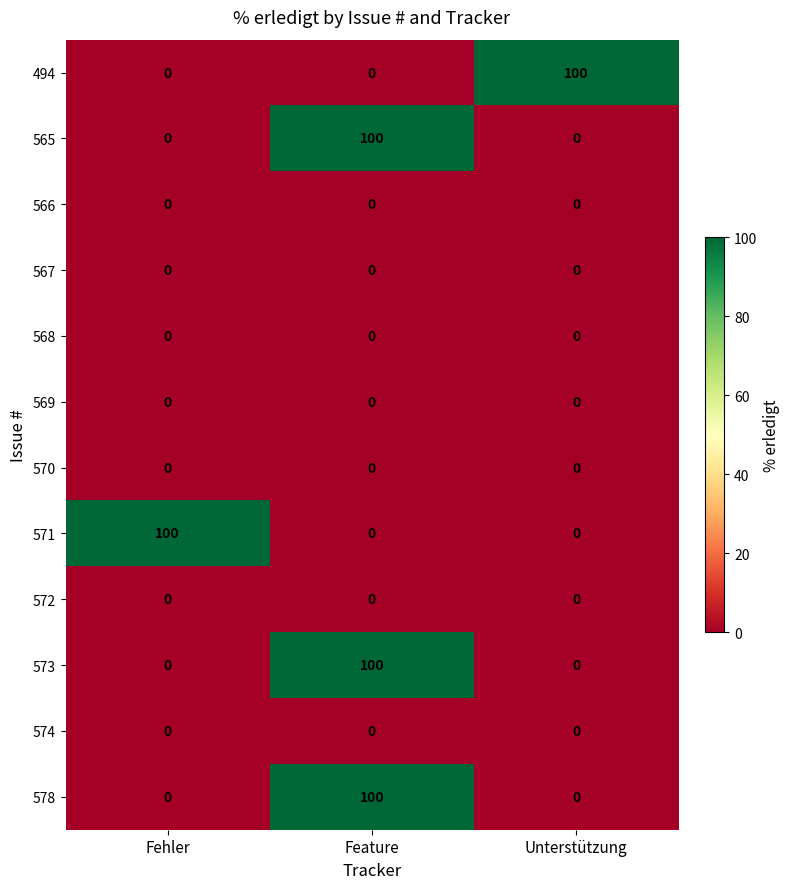

Count the number of categories in the chart.

3